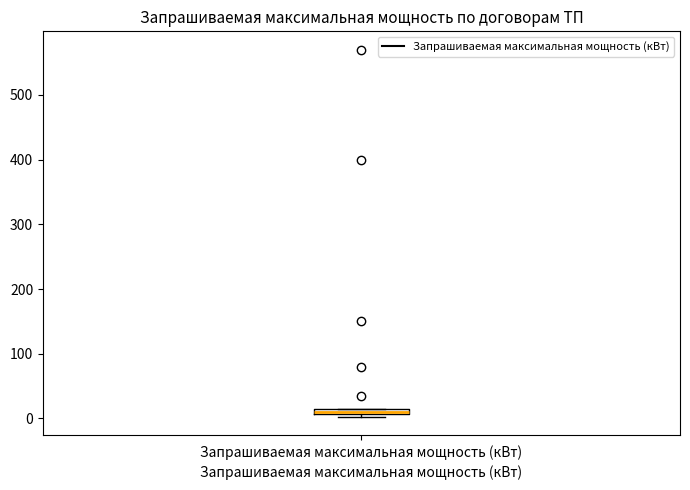

Where is the lower edge of the box for Запрашиваемая максимальная мощность (кВт) on the y-axis? The values are not printed on the chart, so give them approximately, as read against the axis.

10